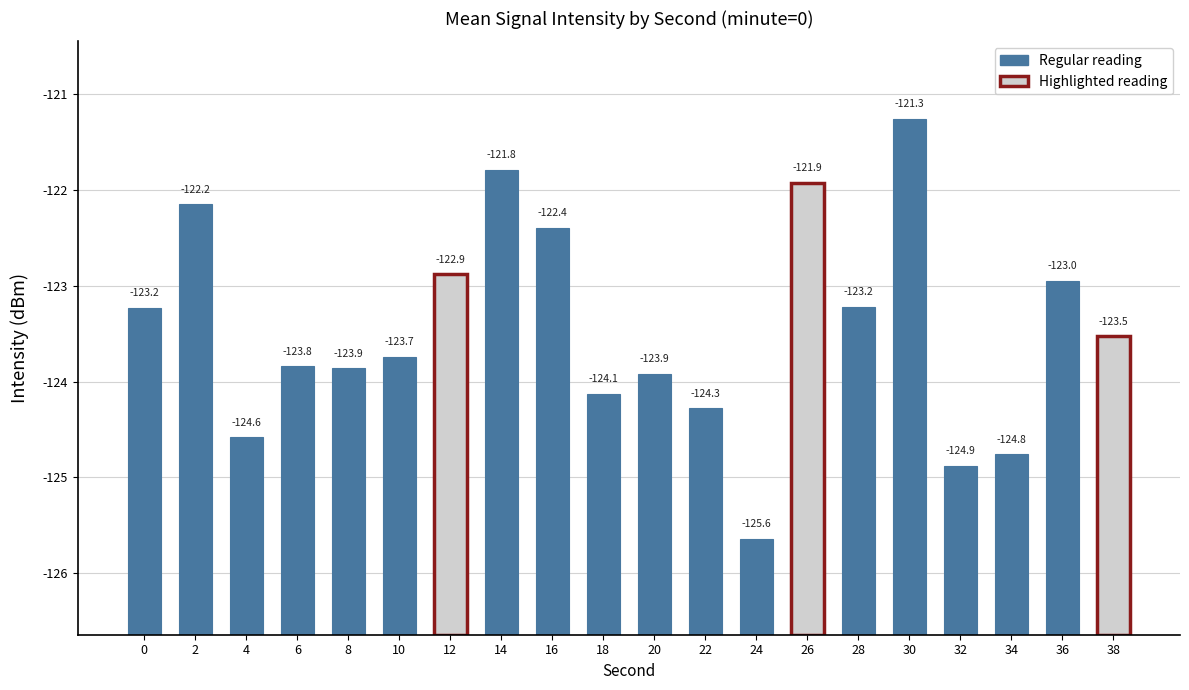

Does the chart contain any negative values?

No